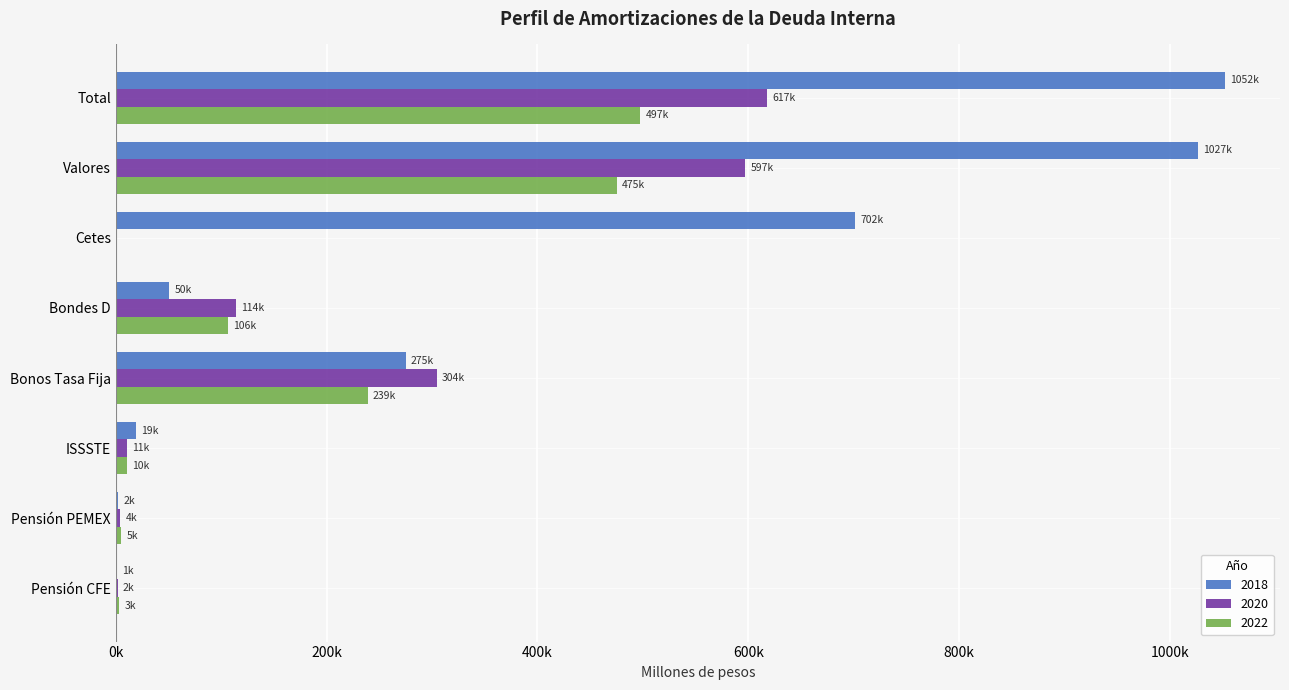

What position from the right is Total?

8